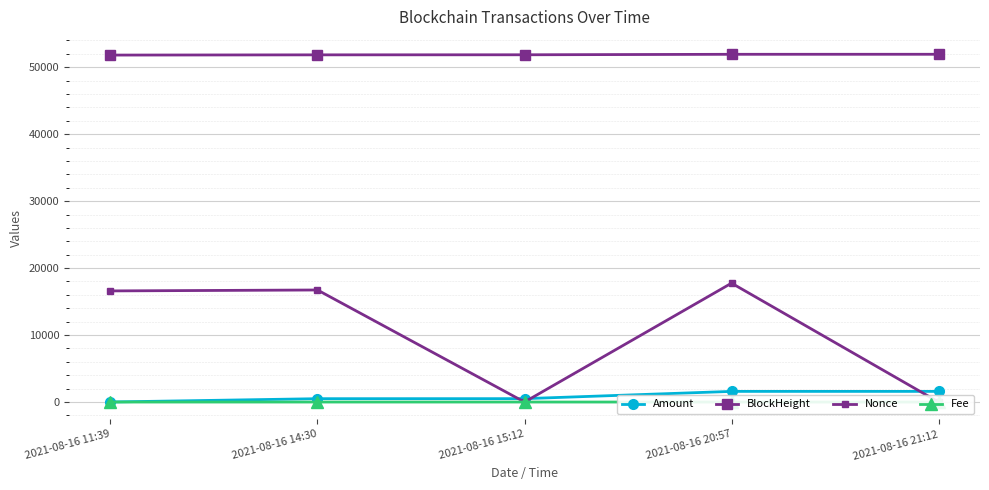

Is it true that Nonce equals 16593.0 at 2021-08-16 11:39?

True